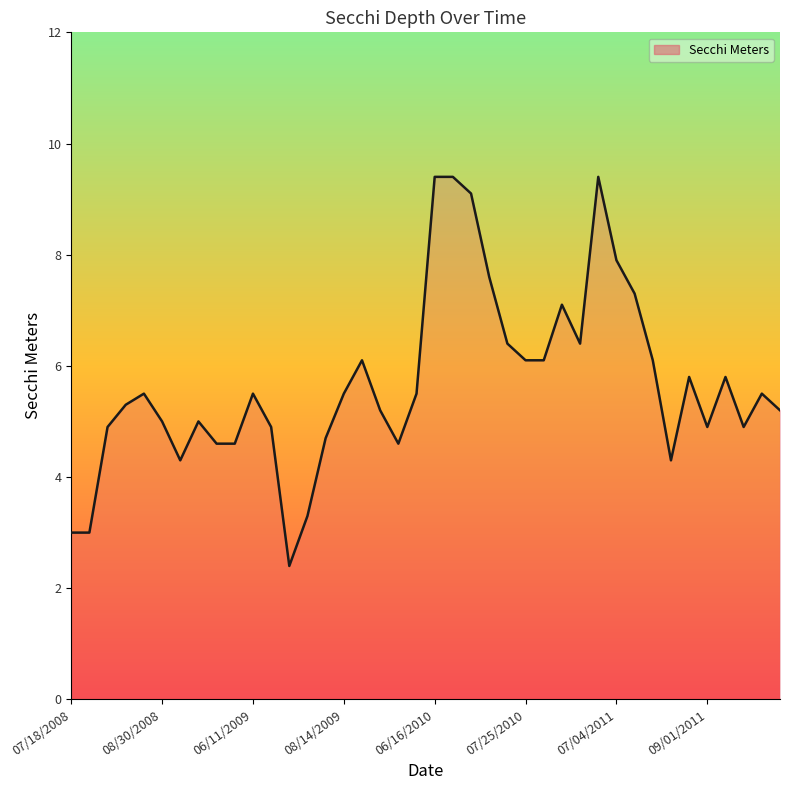

What is the minimum value shown in the chart?

2.4